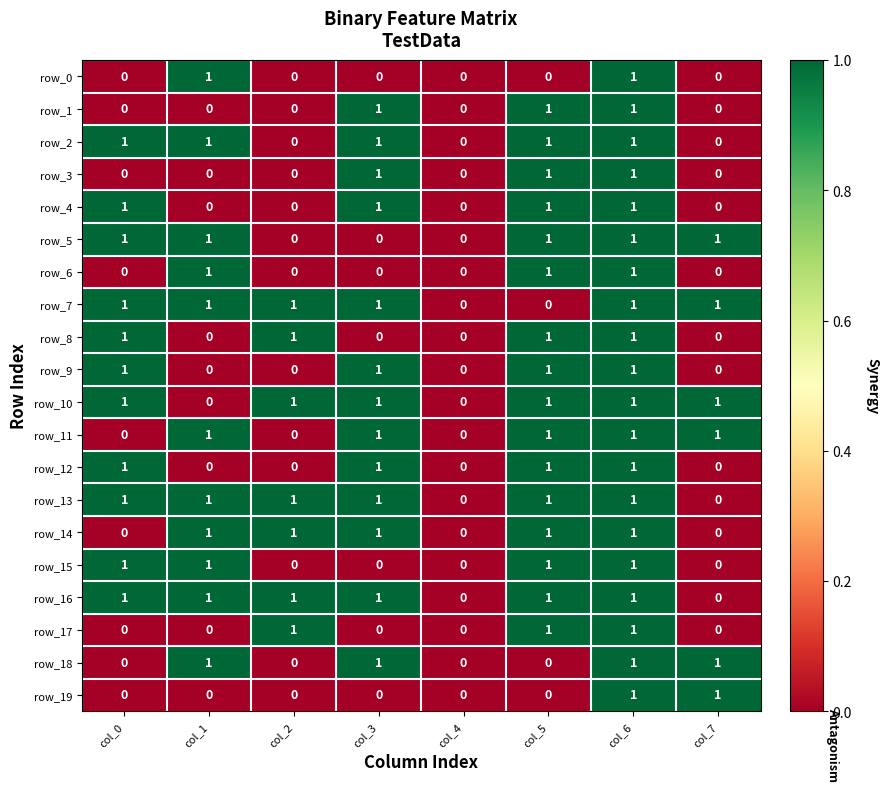

How many categories are shown in the chart?

8